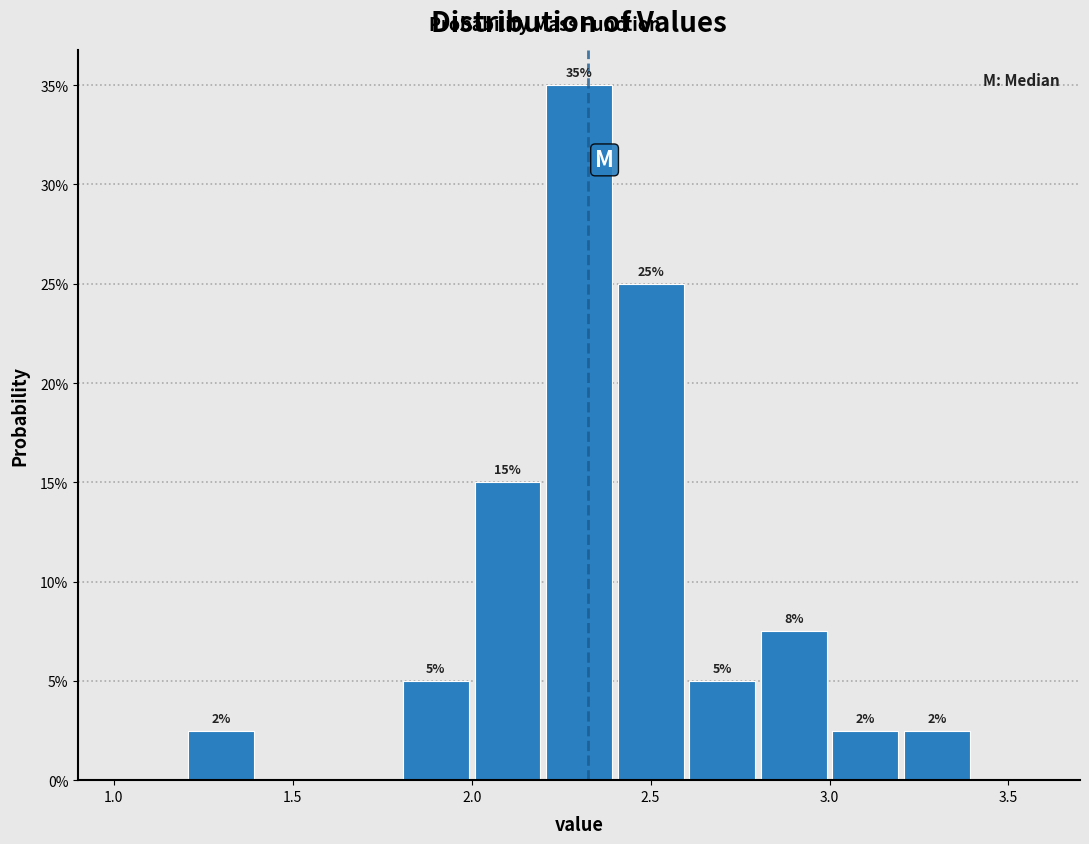

Which range on the x-axis has the tallest bar?

2.2 to 2.4